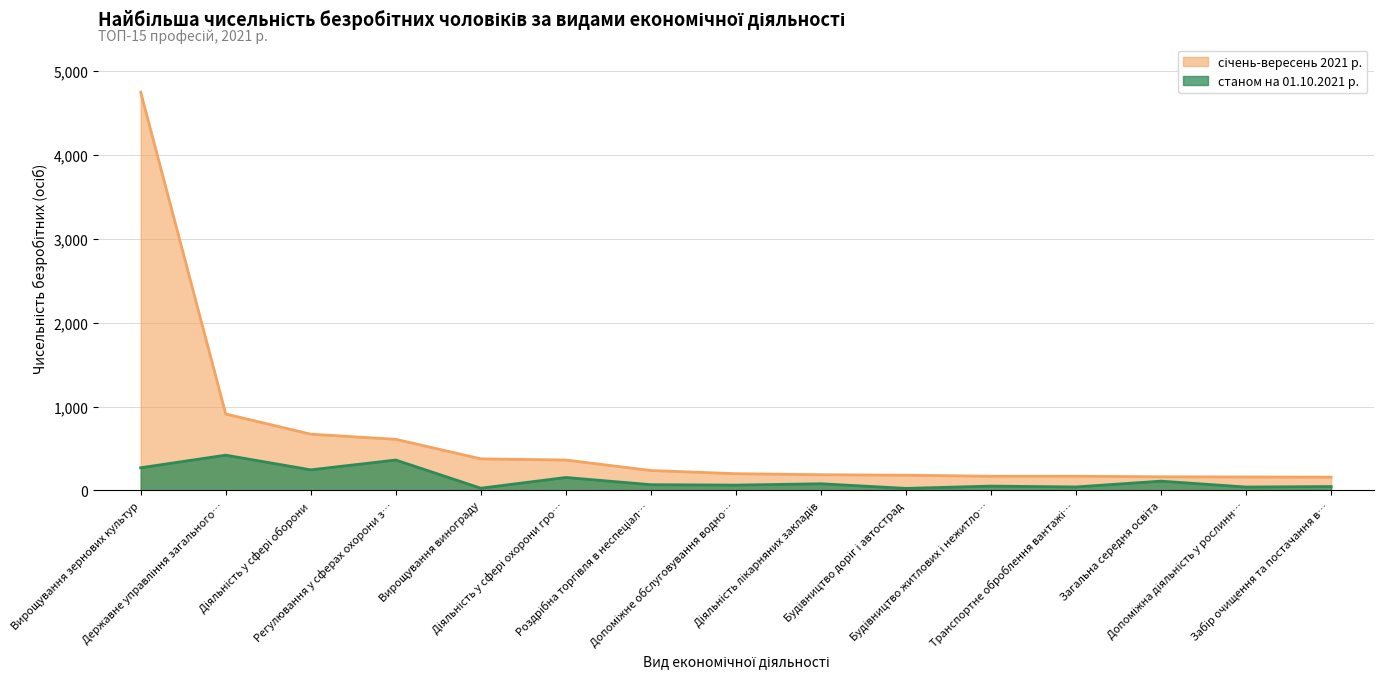

What is the smallest value displayed?

24